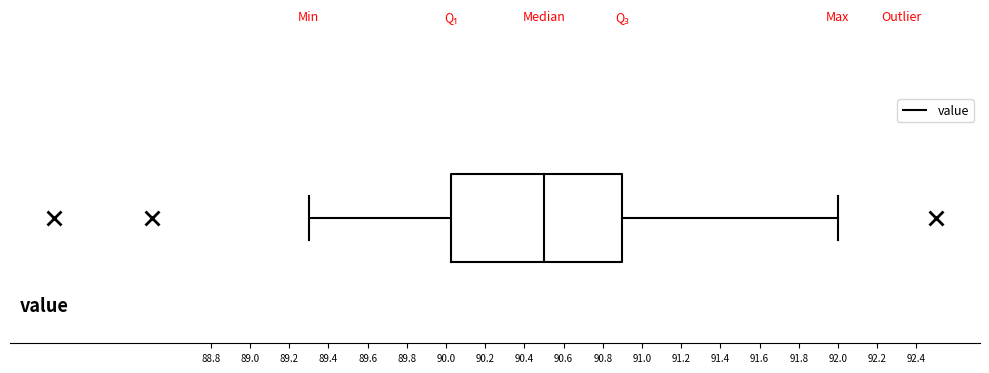

Read this box plot against the x-axis: the position of the median line, the range covered by the box, and the ends of both whiskers. The values are not printed on the chart, so give them approximately, as read against the axis.

median 90.50, box 90.02 to 90.90, whiskers 89.30 to 92.00